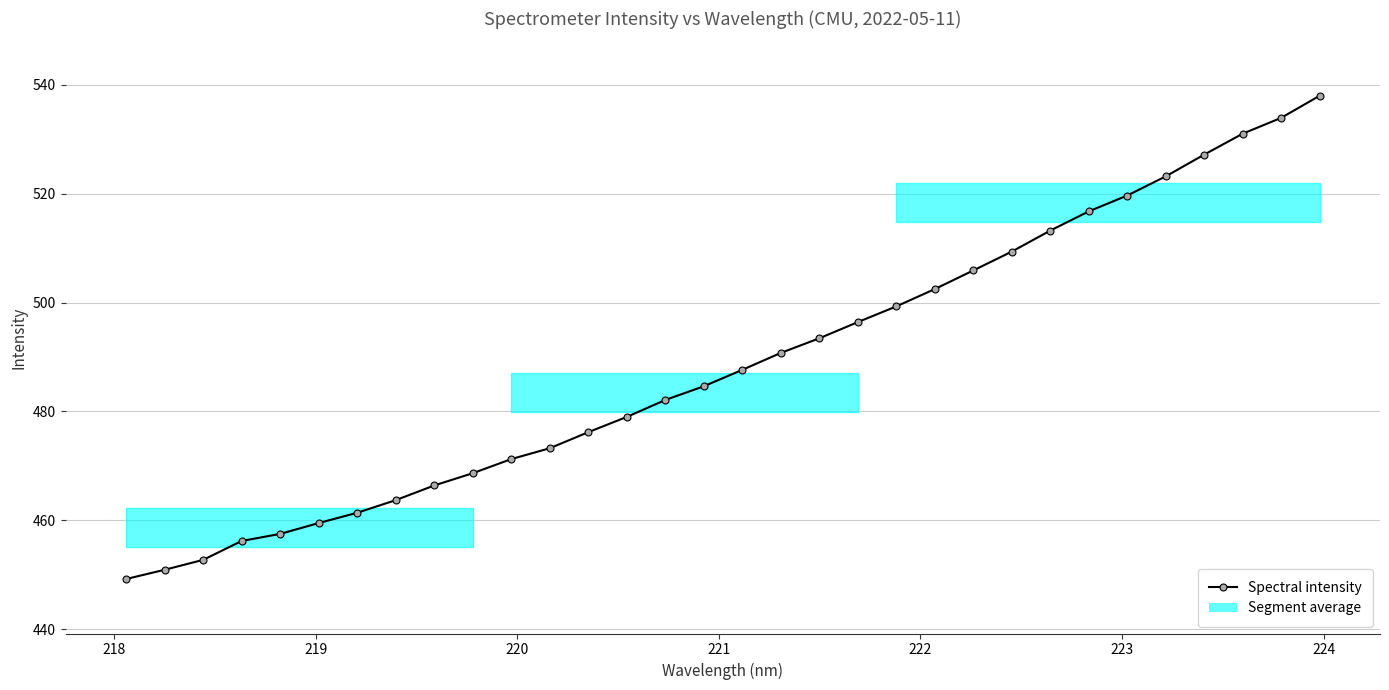

What is the average value?

488.8